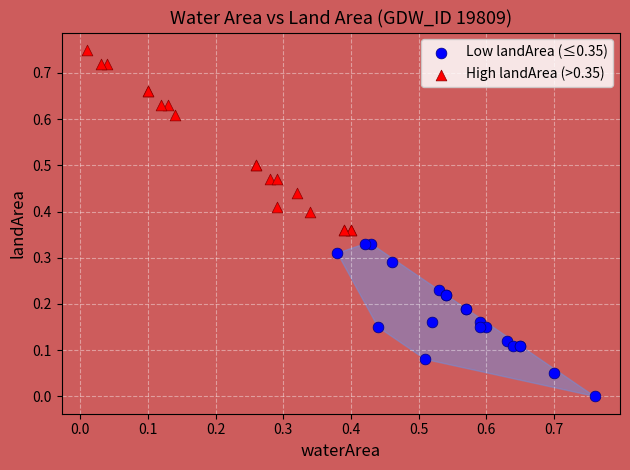

Which series reaches the minimum Y coordinate?

Low landArea (≤0.35)